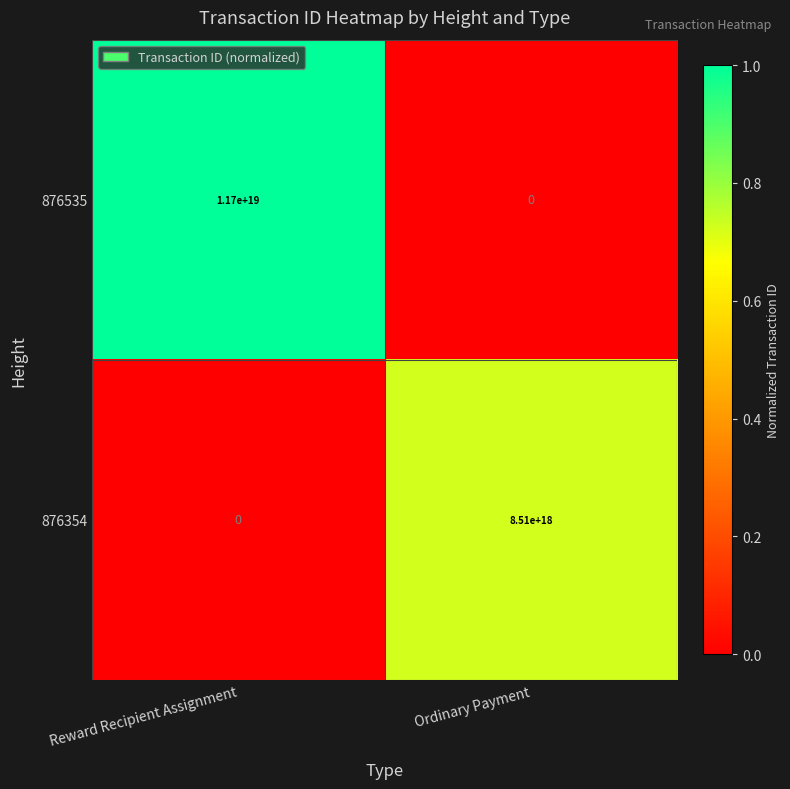

Which series has the widest spread of values?

876535